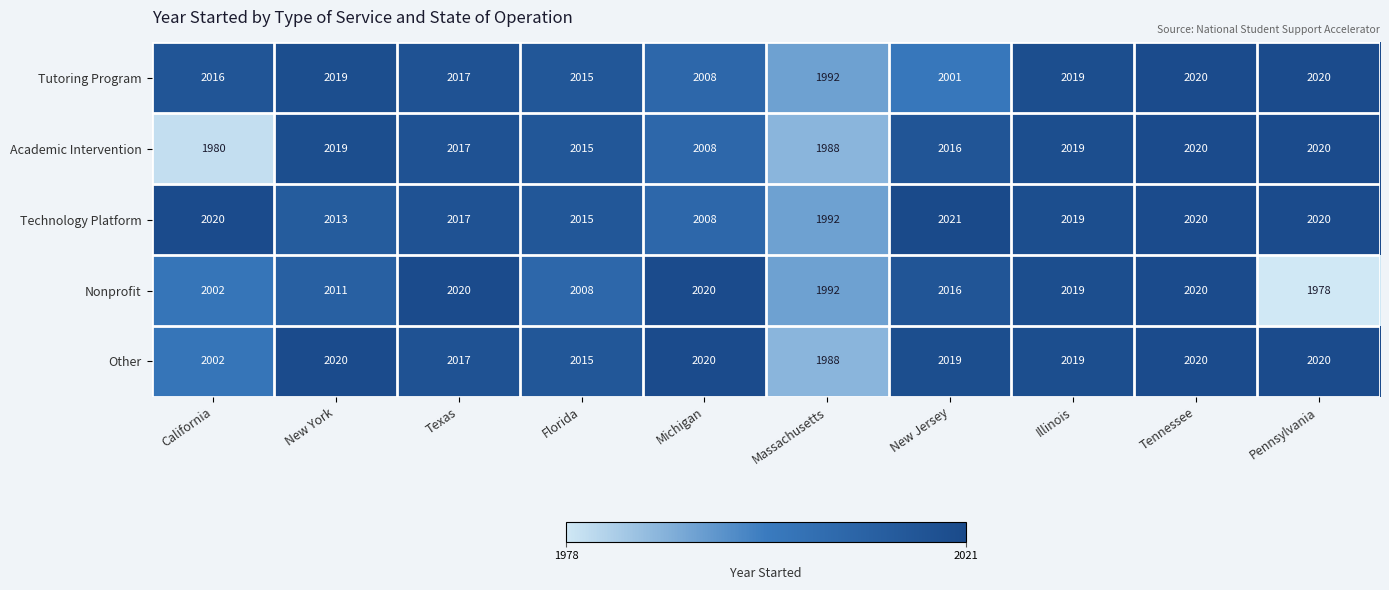

What is the difference between the highest and lowest values at Texas?

3